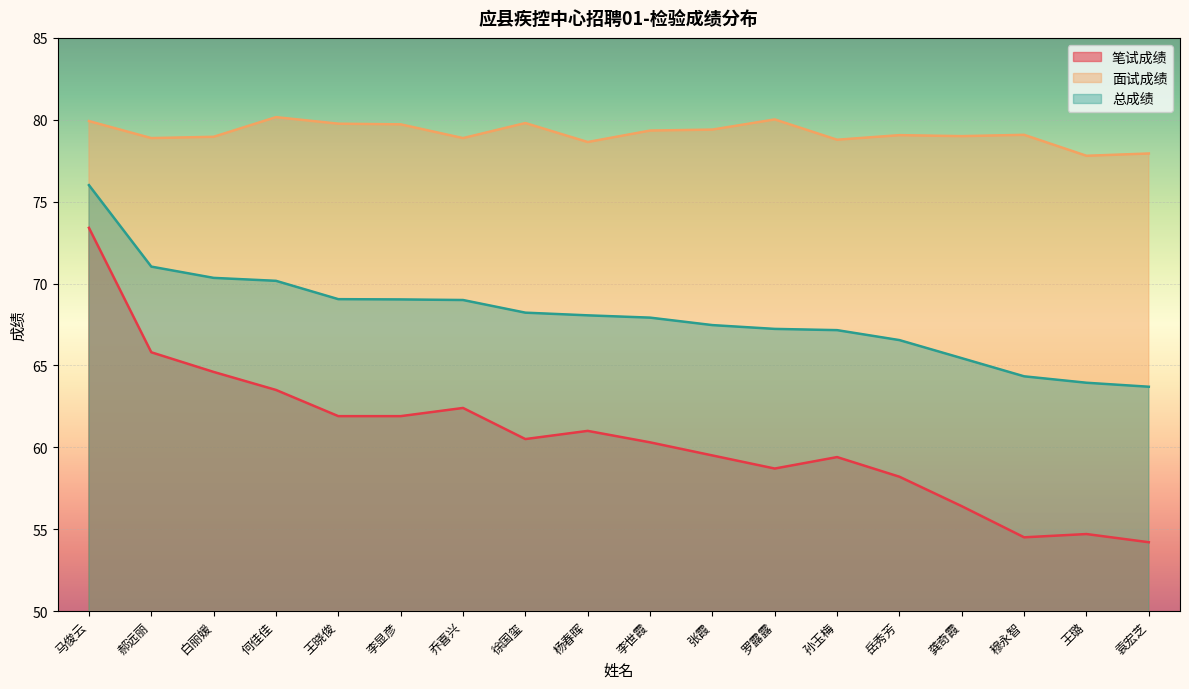

At which category does 笔试成绩 reach its first local peak?

乔喜兴